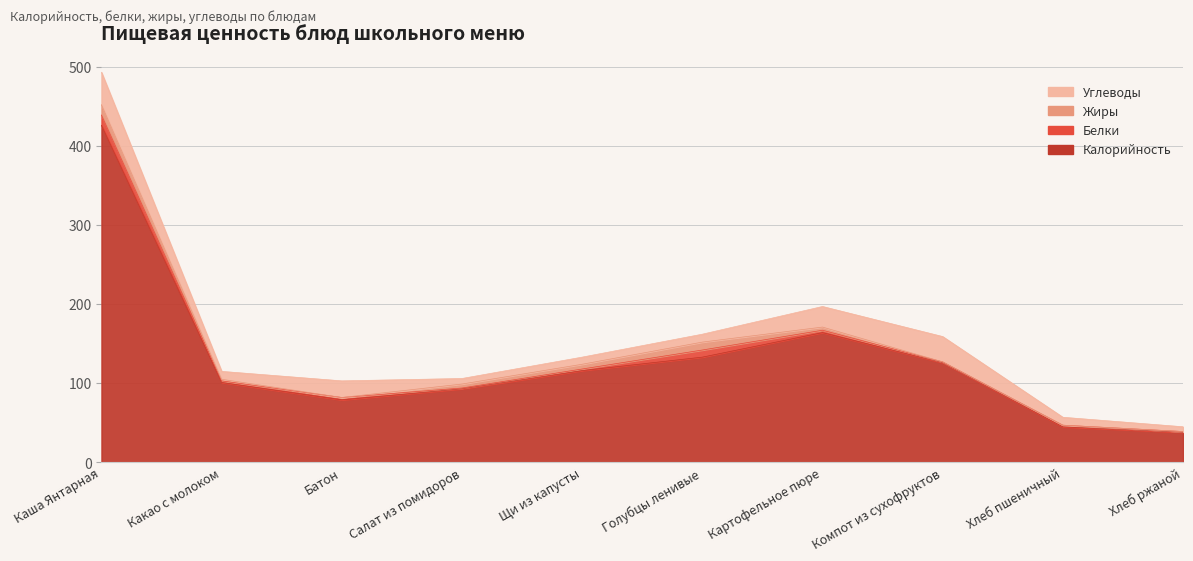

What are all the series names shown in the legend?

Калорийность, Белки, Жиры, Углеводы